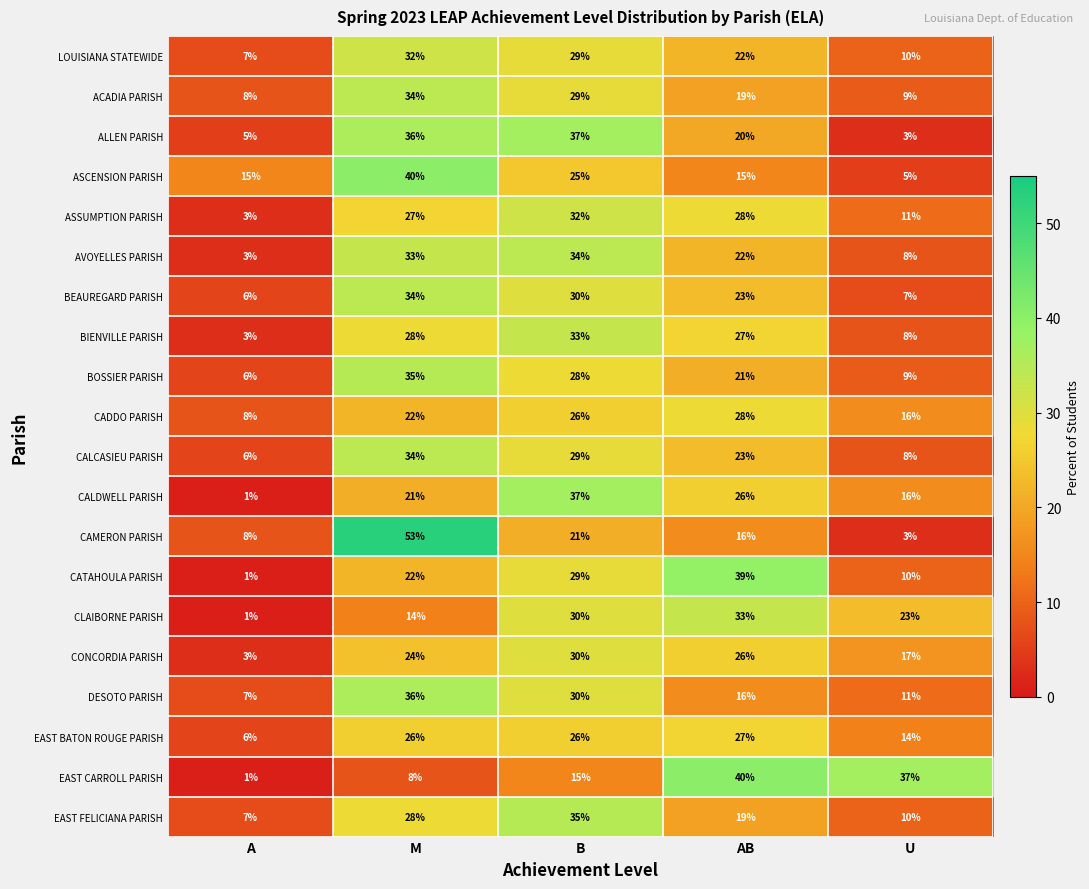

True or false: EAST CARROLL PARISH has a value of 20 at B.

False